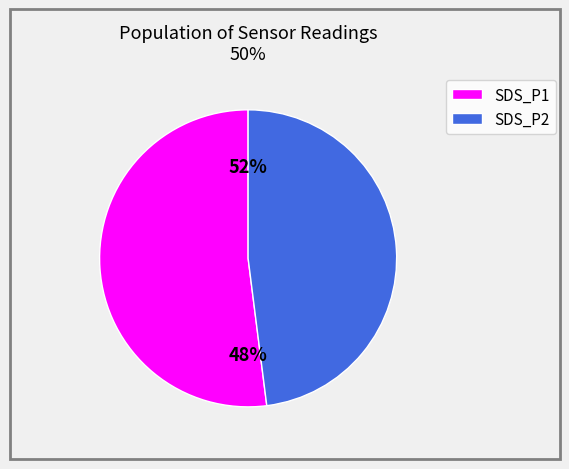

Is it true that SDS_P1 is 11% of the pie?

False